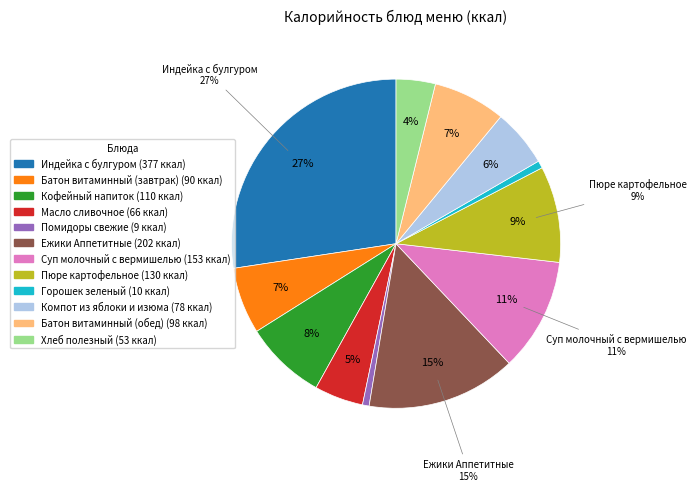

To the nearest percent, what portion does Ежики Аппетитные represent?

15%